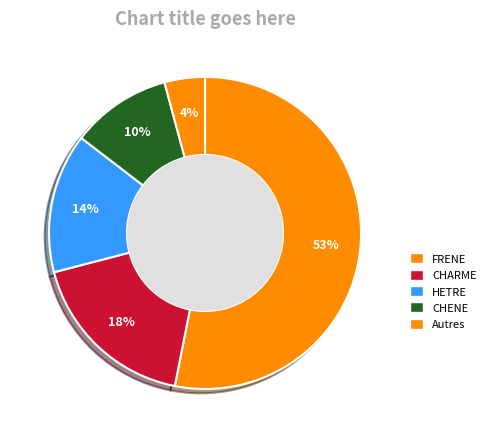

Rank the categories by value from highest to lowest.

FRENE, CHARME, HETRE, CHENE, Autres